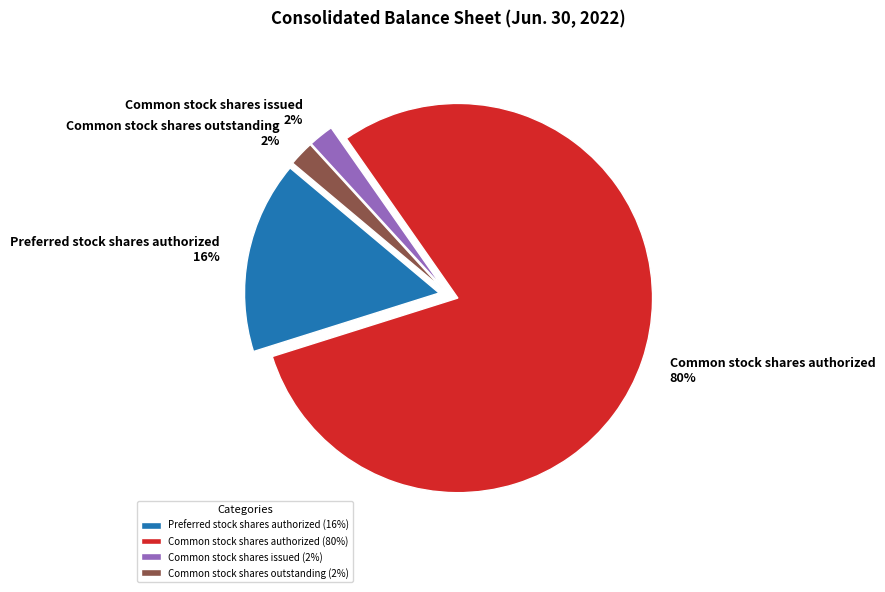

Which has a higher value, Common stock shares outstanding or Preferred stock shares authorized?

Preferred stock shares authorized